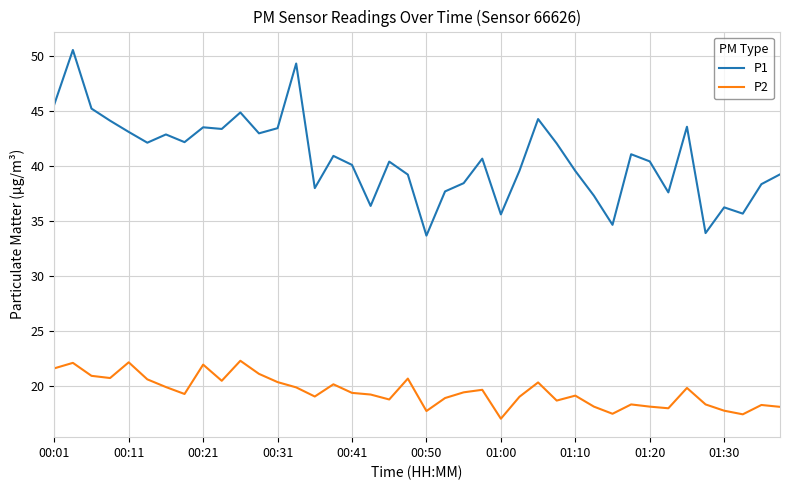

What is the highest value of the P1 series?

50.5